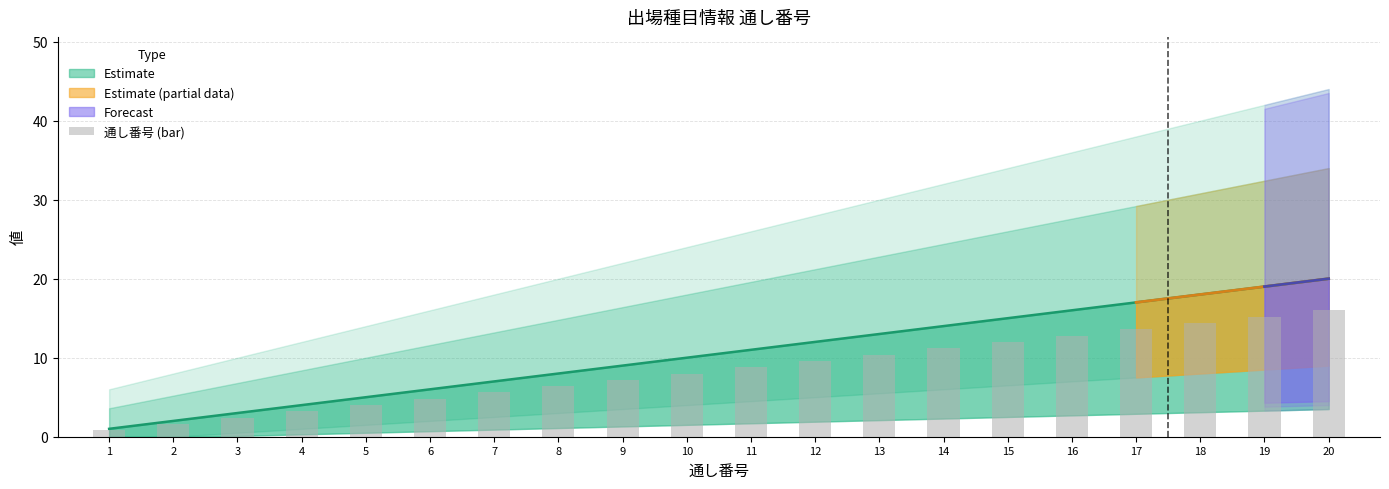

The chart shows a value of 12.0 at 15. True or false?

True